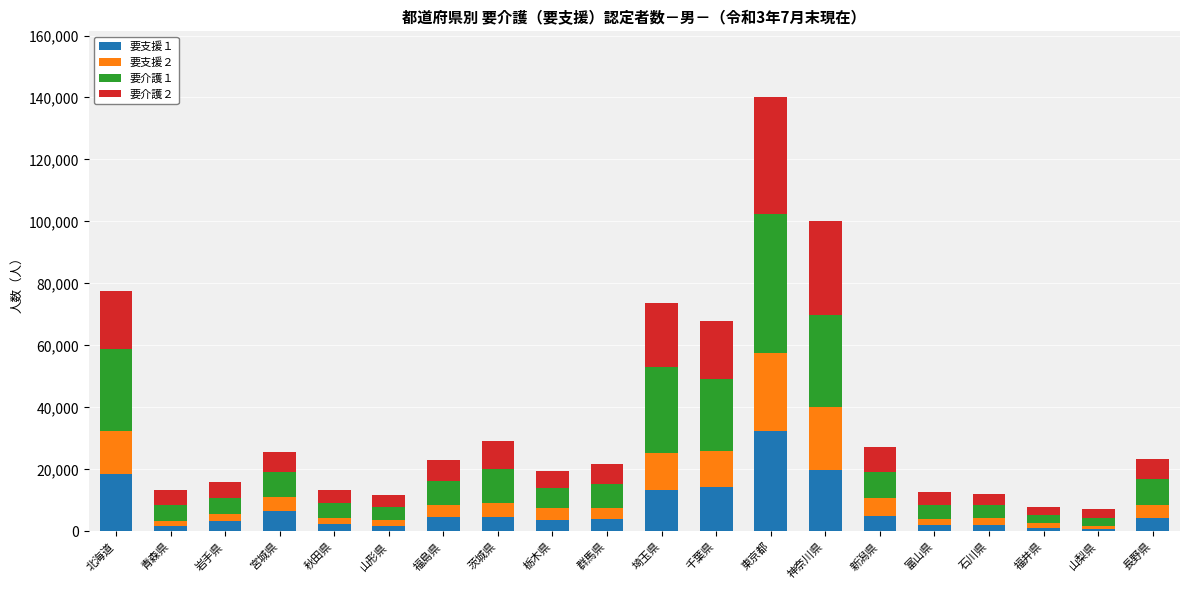

What is the total value across all series at 北海道?

77537